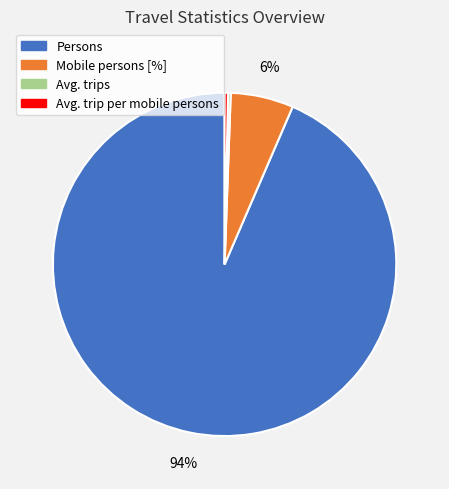

To the nearest percent, what is the average slice percentage?

25%